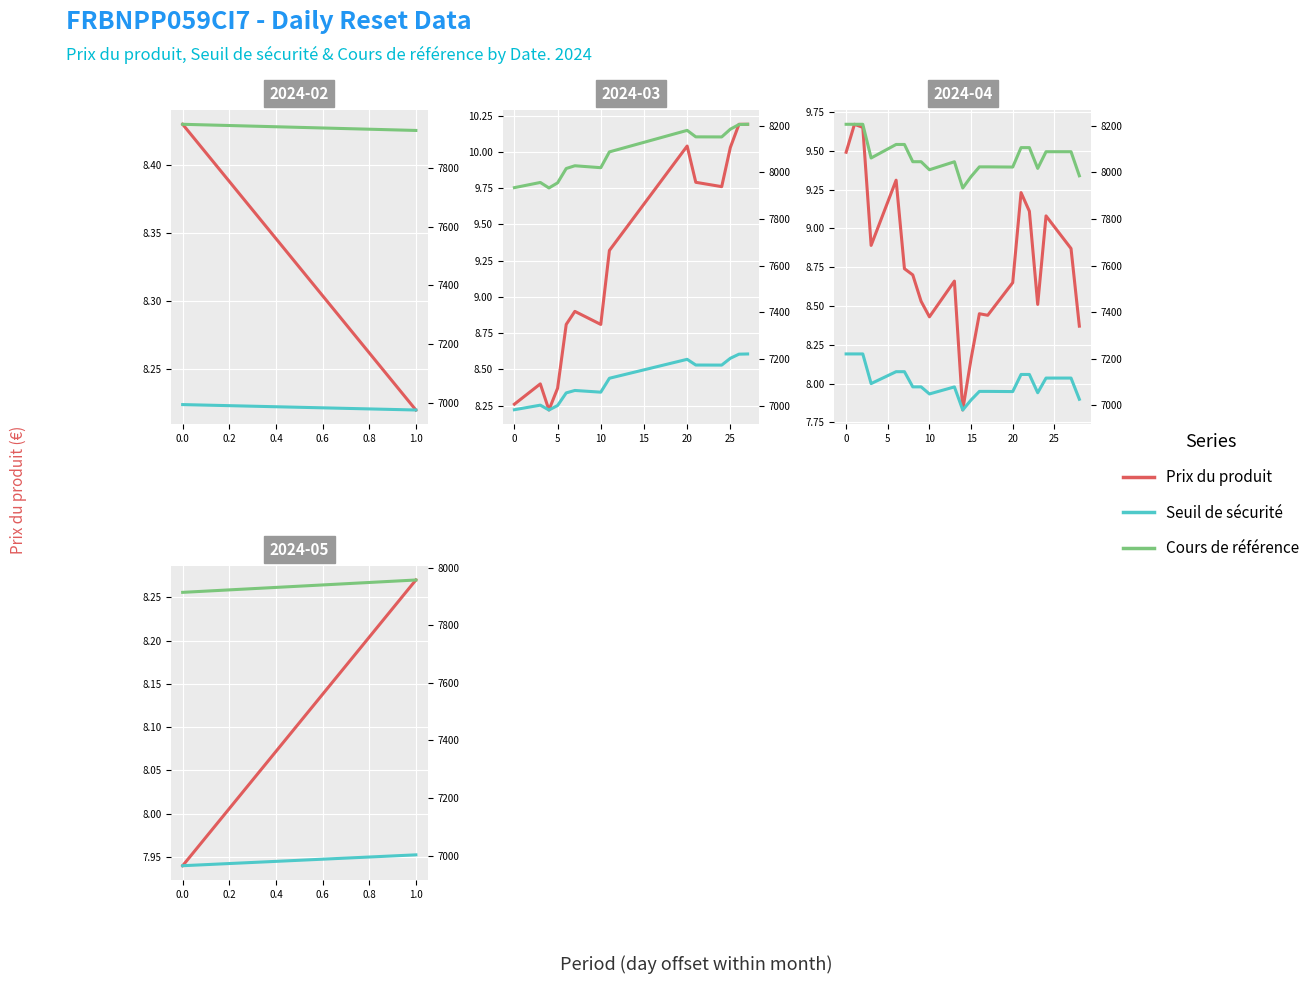

The Cours de référence series shows 11593.3 at 0.0. True or false?

False